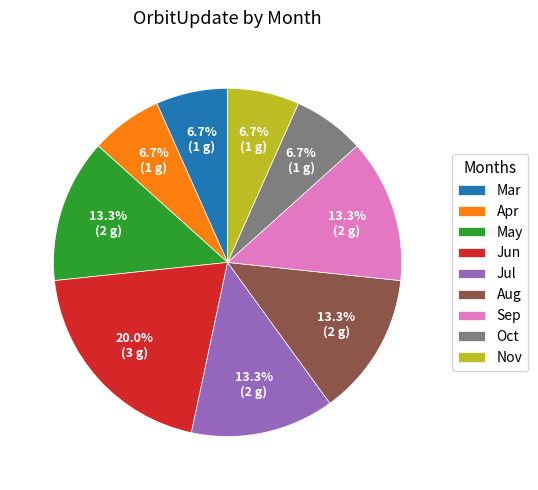

To the nearest percent, what is the difference between the largest and smallest slice percentages?

13%